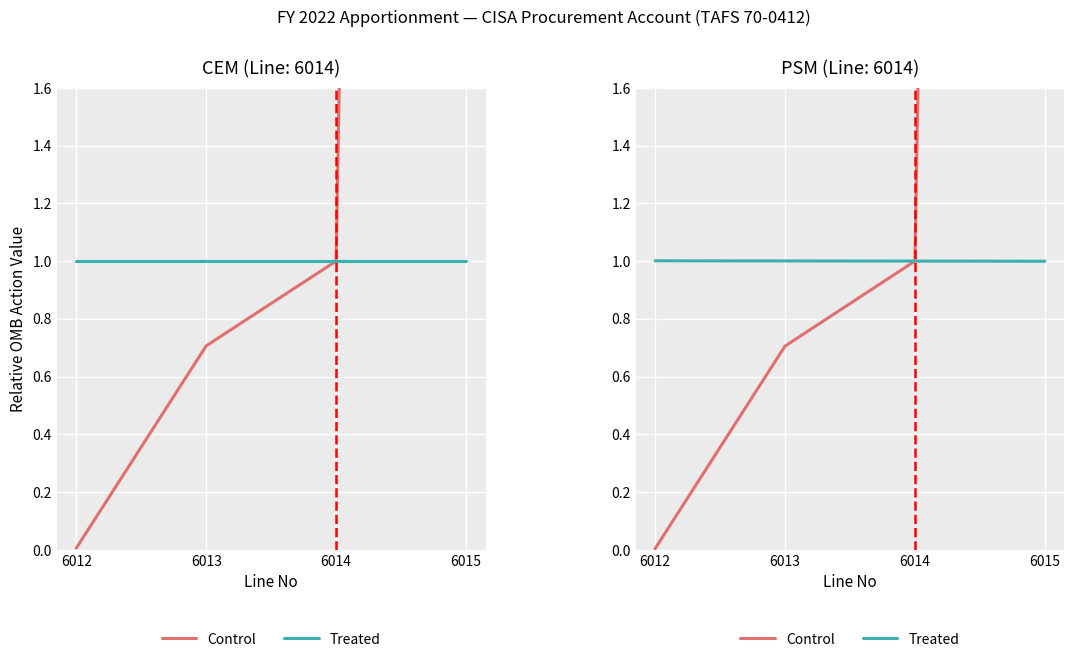

Rank the series by their maximum value, from highest to lowest.

Control, Treated